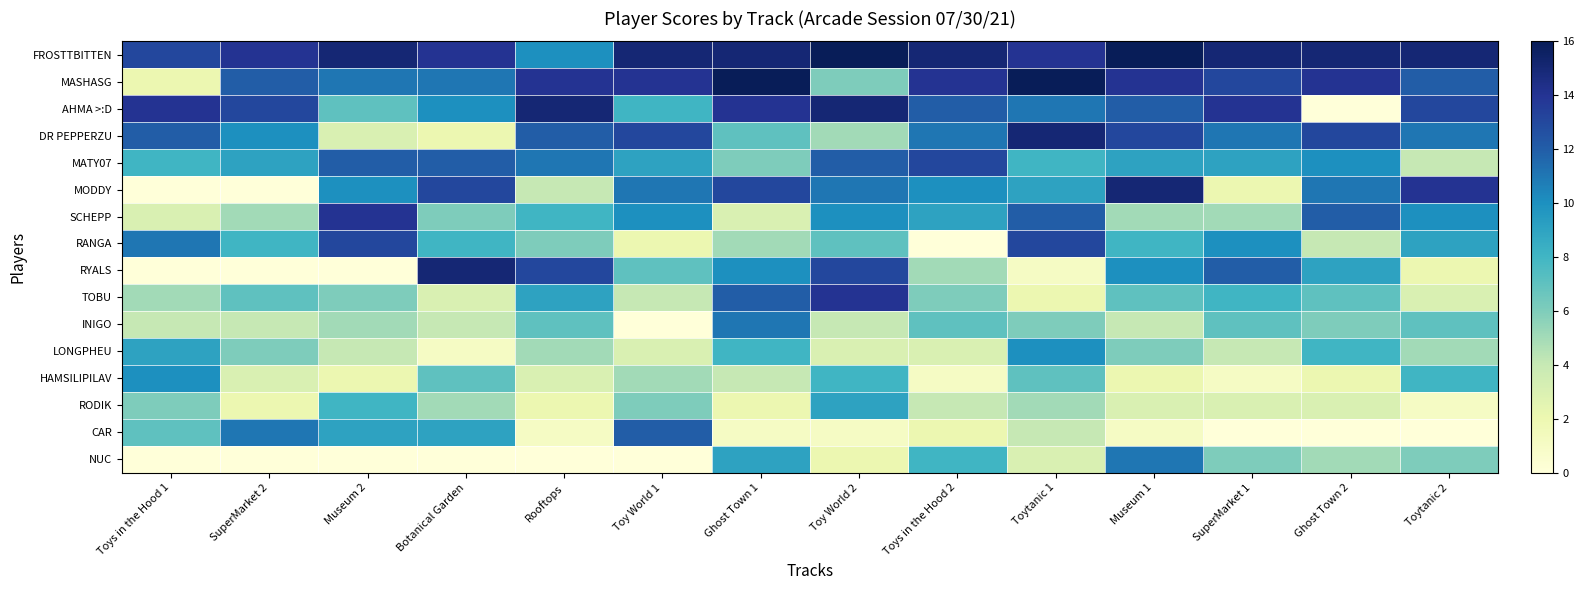

What is the difference between the highest and lowest values at Toytanic 1?

15